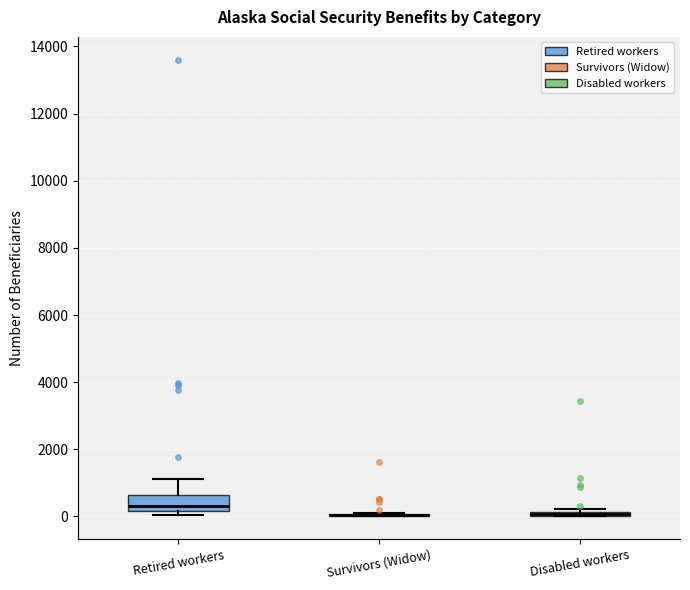

Comparing the boxes themselves (not the whiskers), which one is the tallest?

Retired workers